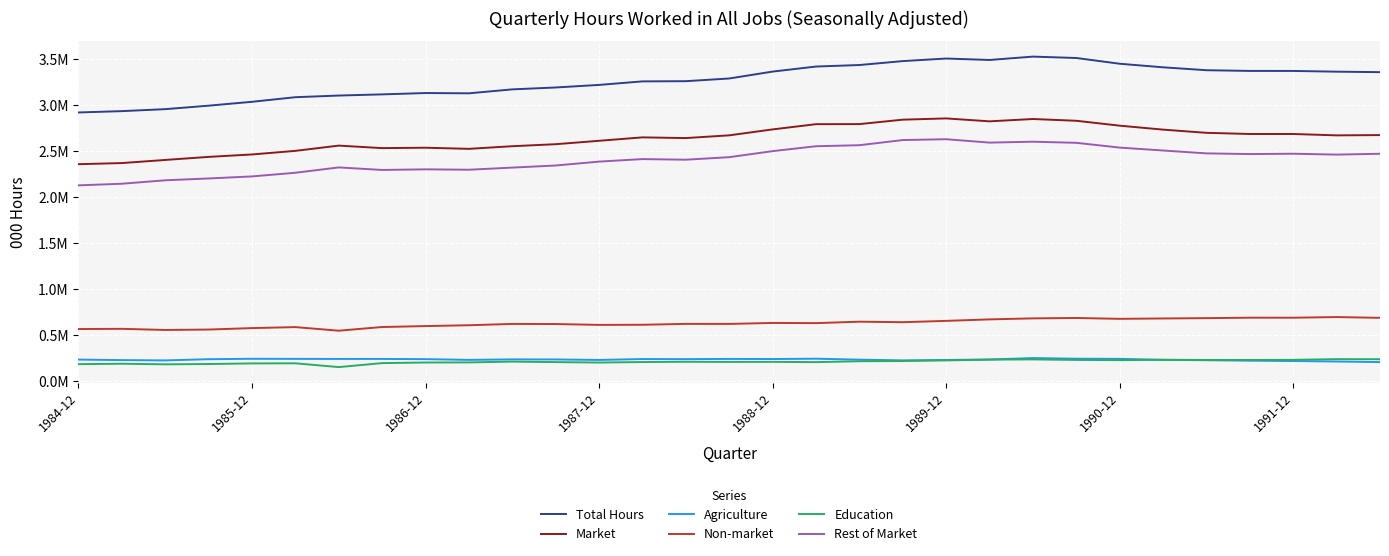

What is the average value of the Market series?

2640415.5